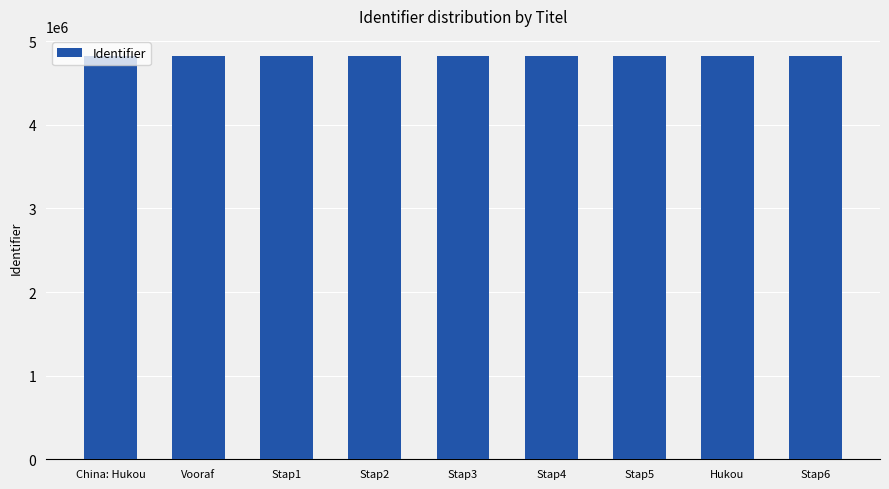

What is the greatest value displayed?

4821698